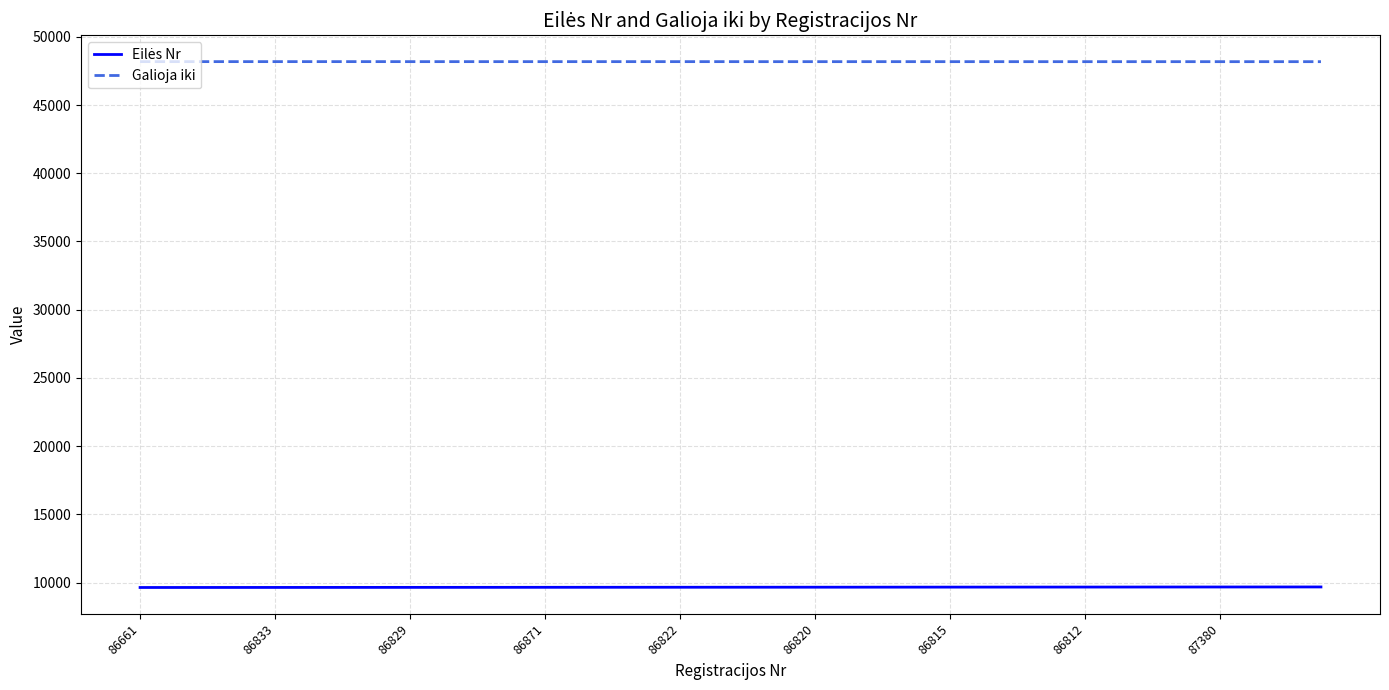

What is the maximum value shown in the chart?

48178